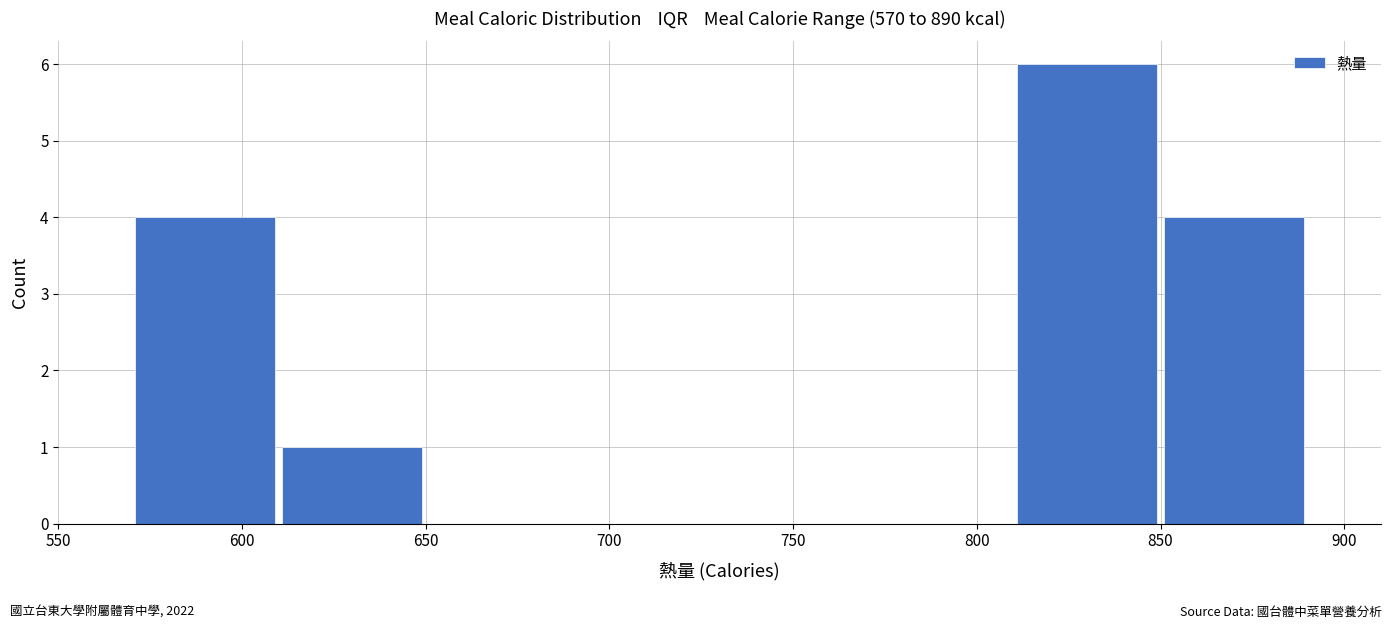

Reading left to right, list every bar in this chart as the range it spans on the x-axis followed by its height. The values are not printed on the chart, so give them approximately, as read against the axis.

570 to 610: 4
610 to 650: 1
650 to 690: 0
690 to 730: 0
730 to 770: 0
770 to 810: 0
810 to 850: 6
850 to 890: 4